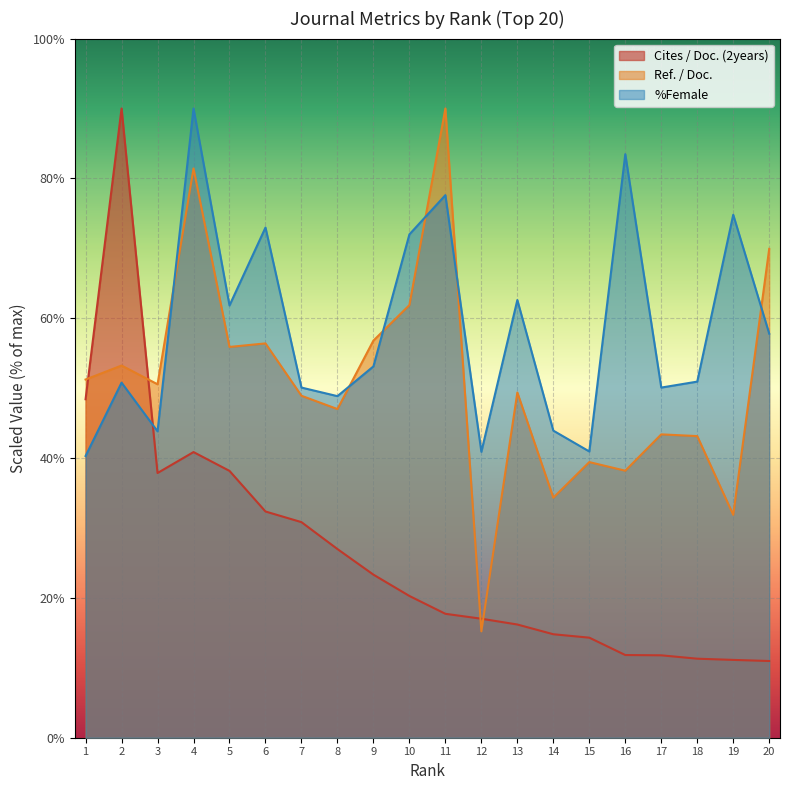

At which category is the sum across all series the highest?

4